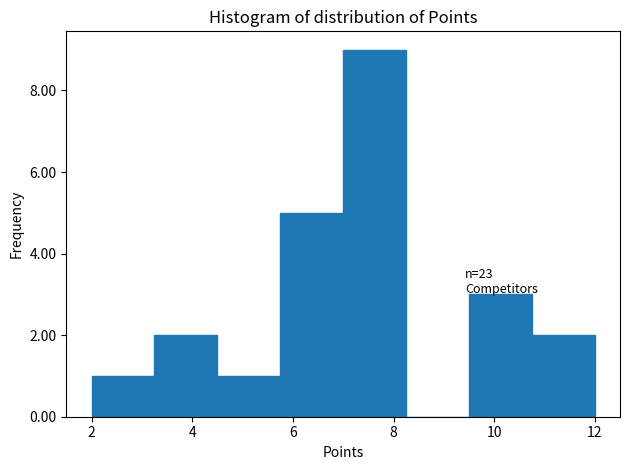

Over which range of the x-axis is the bar tallest?

7.00 to 8.25